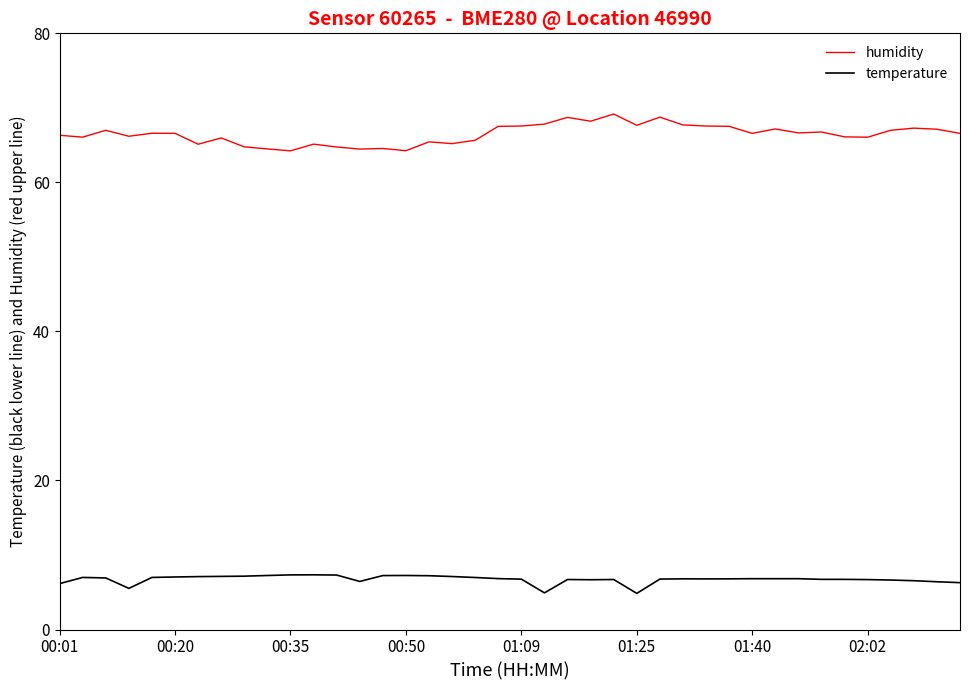

How many lines are shown in the chart?

2